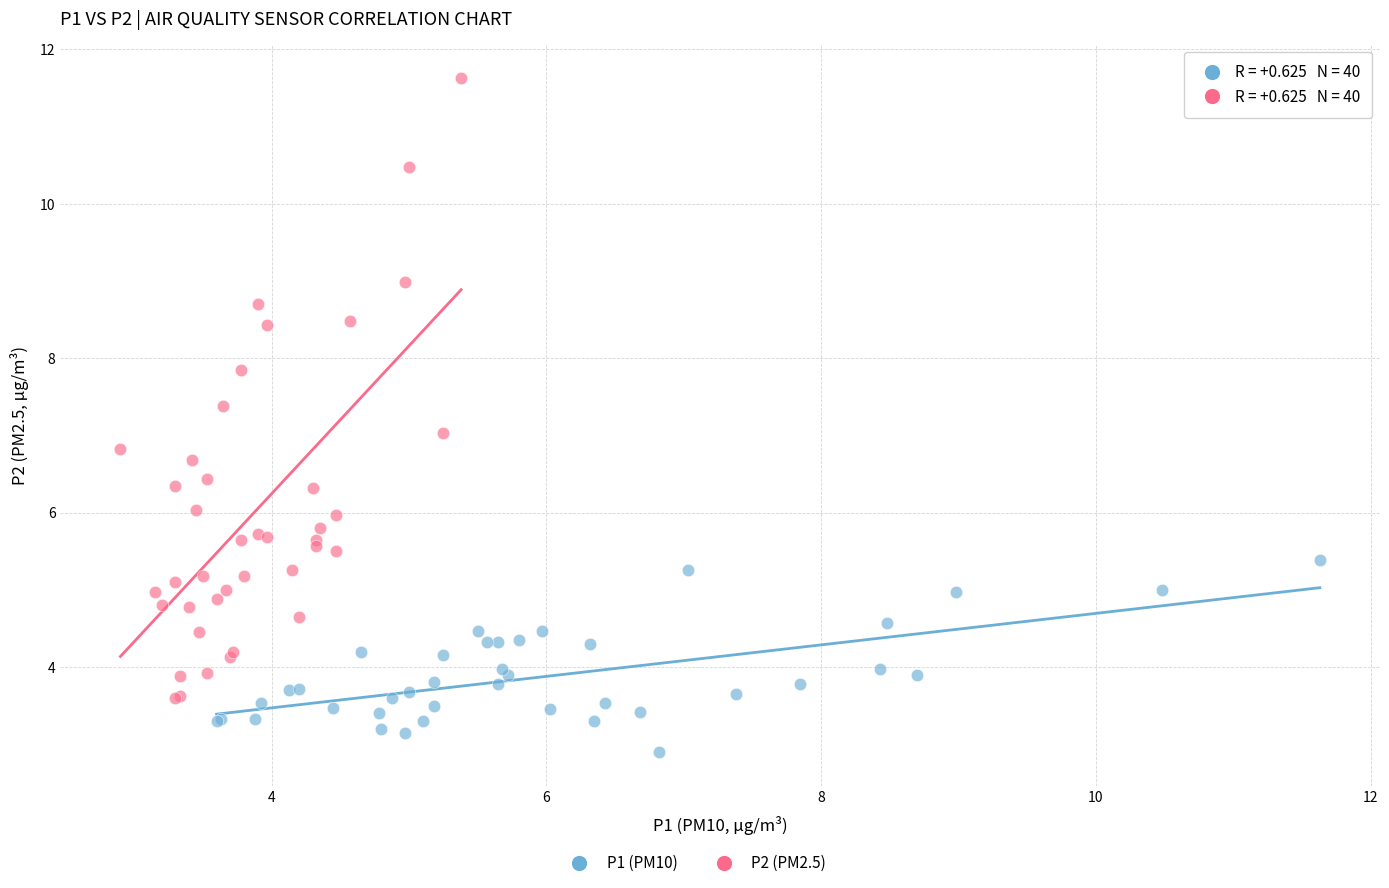

Which series reaches the maximum Y coordinate?

P2 (PM2.5)